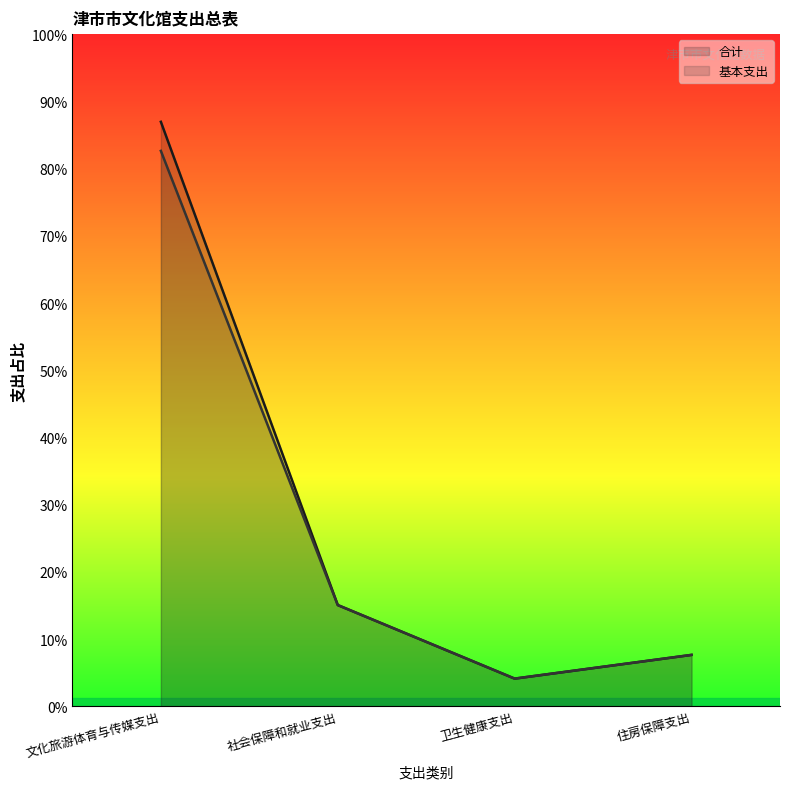

Reading left to right, extract all data points from this chart.

合计: 160.9	27.9	7.7	14.2
基本支出: 152.9	27.9	7.7	14.2